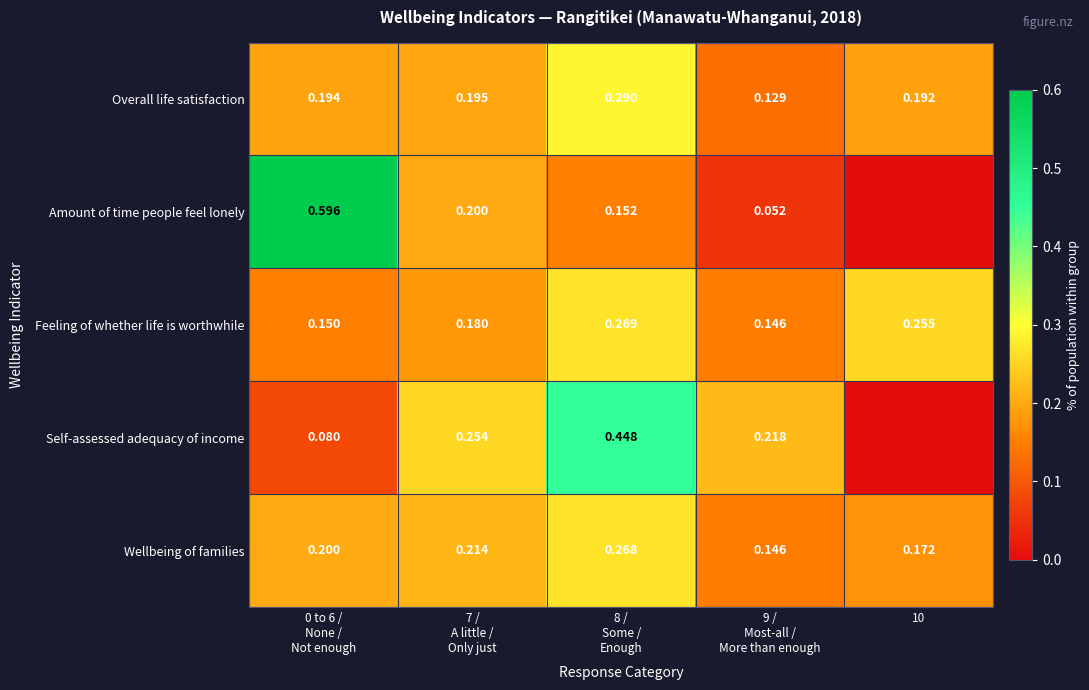

Is the value of Overall life satisfaction at 10 greater than the value of Feeling of whether life is worthwhile at 10?

No